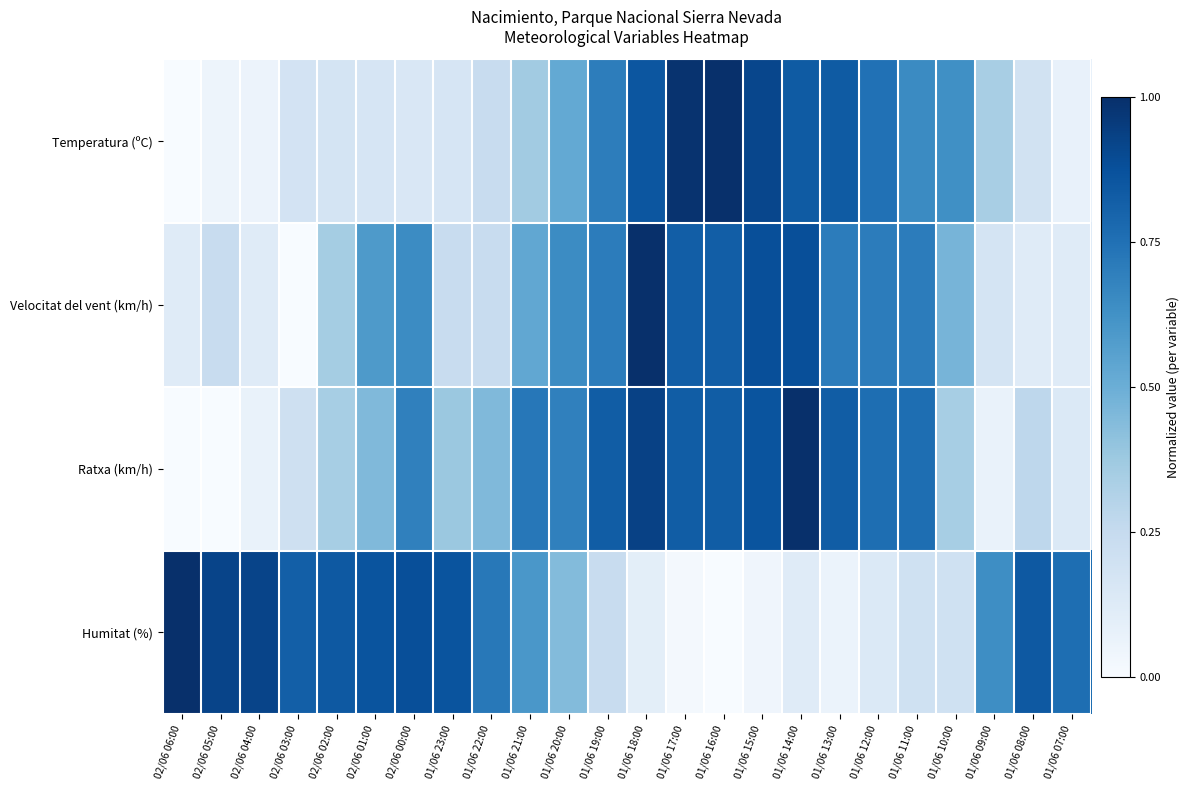

Reading right to left, transcribe all the data shown in this chart.

Temperatura (ºC): 01/06 07:00=0.1	01/06 08:00=0.2	01/06 09:00=0.3	01/06 10:00=0.6	01/06 11:00=0.7	01/06 12:00=0.7	01/06 13:00=0.8	01/06 14:00=0.8	01/06 15:00=0.9	01/06 16:00=1.0	01/06 17:00=1.0	01/06 18:00=0.9	01/06 19:00=0.7	01/06 20:00=0.5	01/06 21:00=0.4	01/06 22:00=0.2	01/06 23:00=0.2	02/06 00:00=0.2	02/06 01:00=0.2	02/06 02:00=0.2	02/06 03:00=0.2	02/06 04:00=0.1	02/06 05:00=0.1	02/06 06:00=0.0
Velocitat del vent (km/h): 01/06 07:00=0.1	01/06 08:00=0.1	01/06 09:00=0.2	01/06 10:00=0.5	01/06 11:00=0.7	01/06 12:00=0.7	01/06 13:00=0.7	01/06 14:00=0.9	01/06 15:00=0.9	01/06 16:00=0.8	01/06 17:00=0.8	01/06 18:00=1.0	01/06 19:00=0.7	01/06 20:00=0.6	01/06 21:00=0.5	01/06 22:00=0.2	01/06 23:00=0.2	02/06 00:00=0.6	02/06 01:00=0.6	02/06 02:00=0.4	02/06 03:00=0.0	02/06 04:00=0.1	02/06 05:00=0.2	02/06 06:00=0.1
Ratxa (km/h): 01/06 07:00=0.1	01/06 08:00=0.3	01/06 09:00=0.1	01/06 10:00=0.3	01/06 11:00=0.8	01/06 12:00=0.8	01/06 13:00=0.8	01/06 14:00=1.0	01/06 15:00=0.9	01/06 16:00=0.8	01/06 17:00=0.8	01/06 18:00=0.9	01/06 19:00=0.8	01/06 20:00=0.7	01/06 21:00=0.7	01/06 22:00=0.4	01/06 23:00=0.4	02/06 00:00=0.7	02/06 01:00=0.4	02/06 02:00=0.3	02/06 03:00=0.2	02/06 04:00=0.1	02/06 05:00=0.0	02/06 06:00=0.0
Humitat (%): 01/06 07:00=0.8	01/06 08:00=0.8	01/06 09:00=0.6	01/06 10:00=0.2	01/06 11:00=0.2	01/06 12:00=0.1	01/06 13:00=0.1	01/06 14:00=0.1	01/06 15:00=0.0	01/06 16:00=0.0	01/06 17:00=0.0	01/06 18:00=0.1	01/06 19:00=0.2	01/06 20:00=0.4	01/06 21:00=0.6	01/06 22:00=0.7	01/06 23:00=0.9	02/06 00:00=0.9	02/06 01:00=0.9	02/06 02:00=0.8	02/06 03:00=0.8	02/06 04:00=0.9	02/06 05:00=0.9	02/06 06:00=1.0